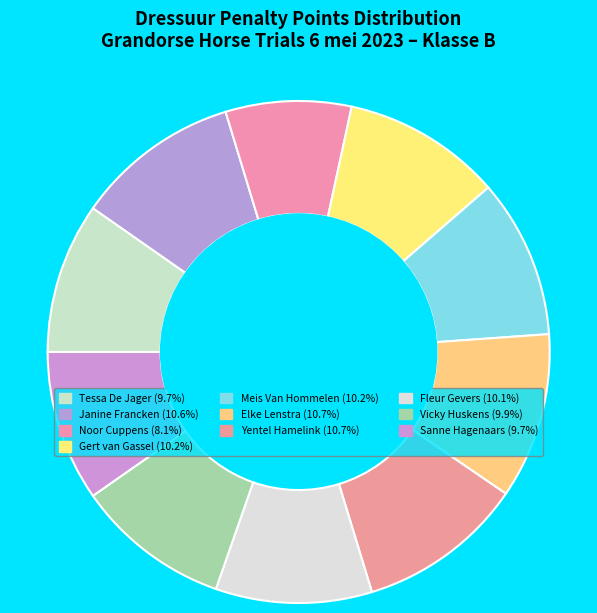

Count the number of slices in the pie.

10